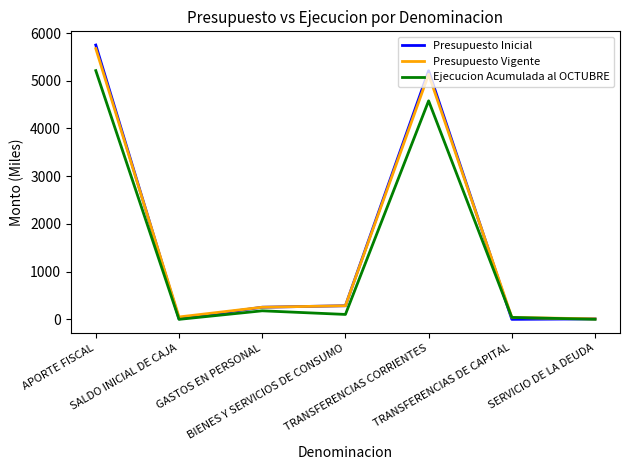

What is the highest value of the Ejecucion Acumulada al OCTUBRE series?

5213